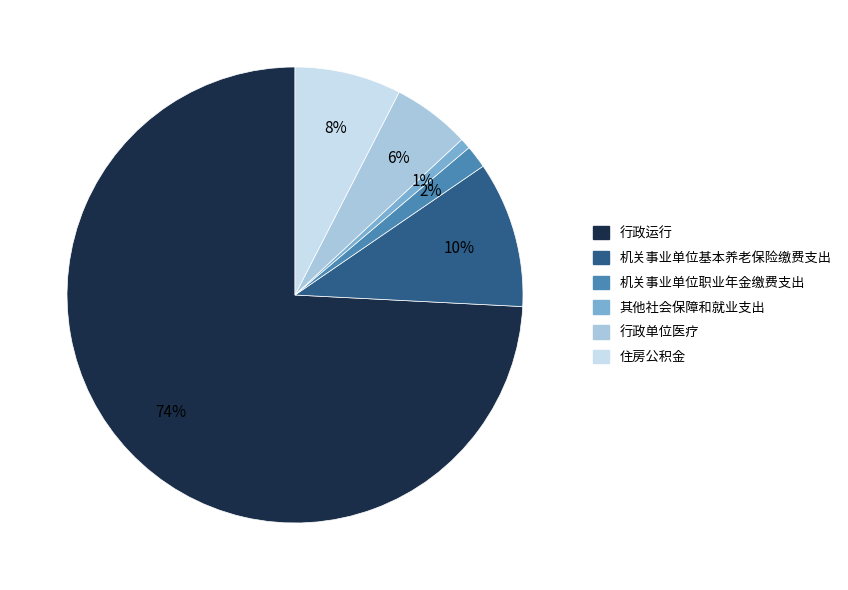

To the nearest percent, what is the average slice percentage?

17%